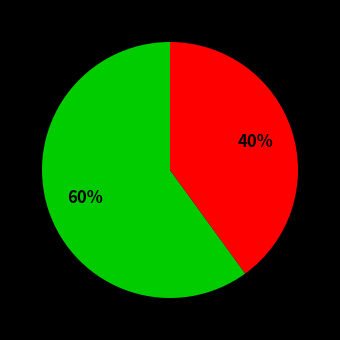

To the nearest percent, what is the average slice percentage?

50%